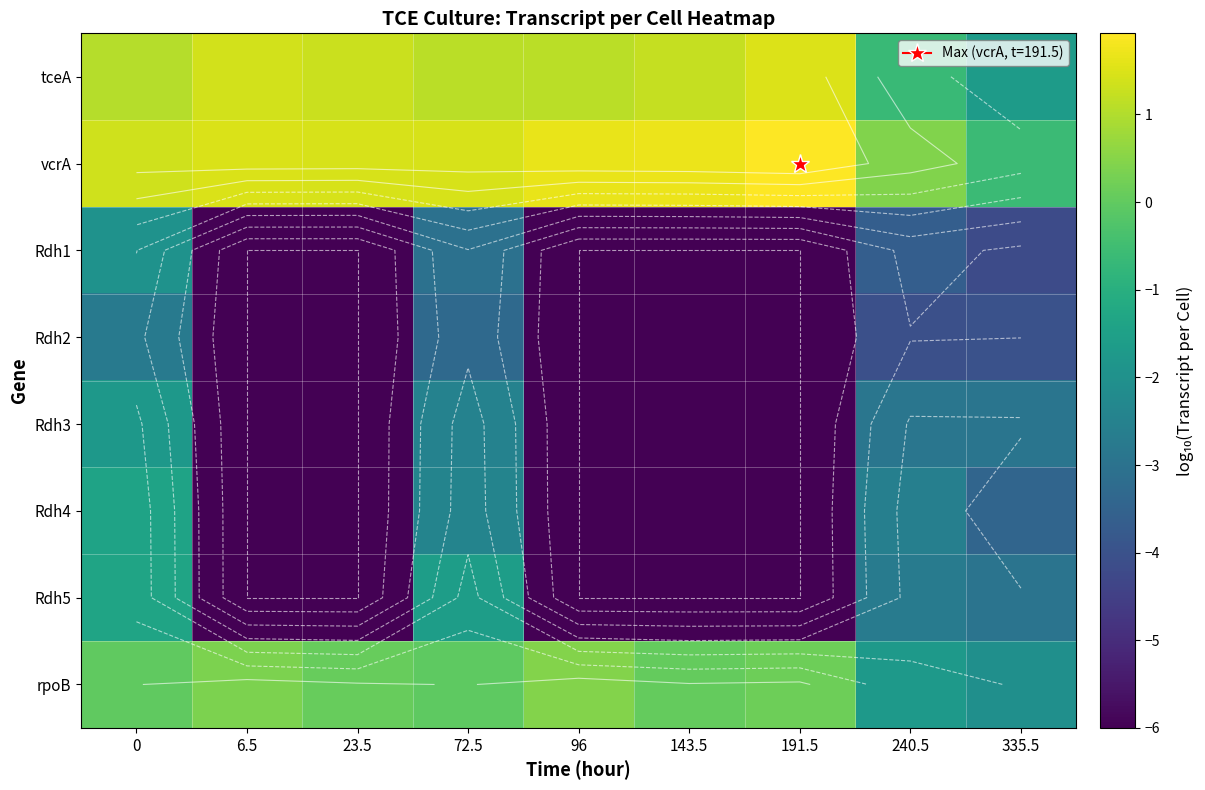

Is it true that vcrA equals -0.4 at 335.5?

False